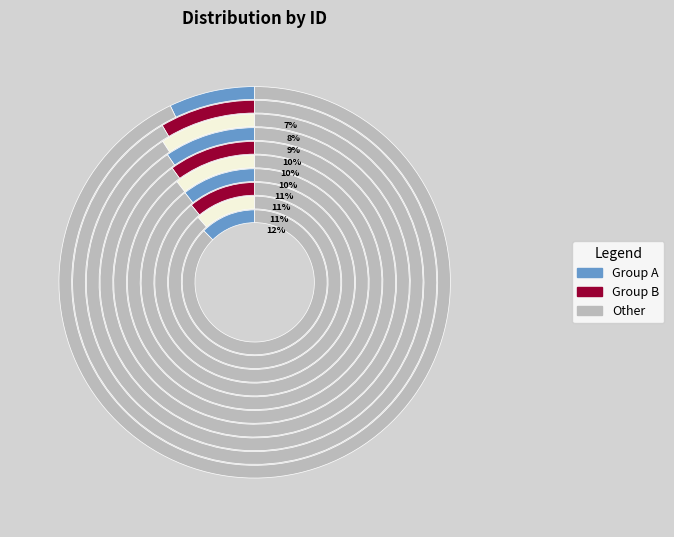

Combined, what portion of the pie is 2013-06-17 and 2012-01-04?

17.6%